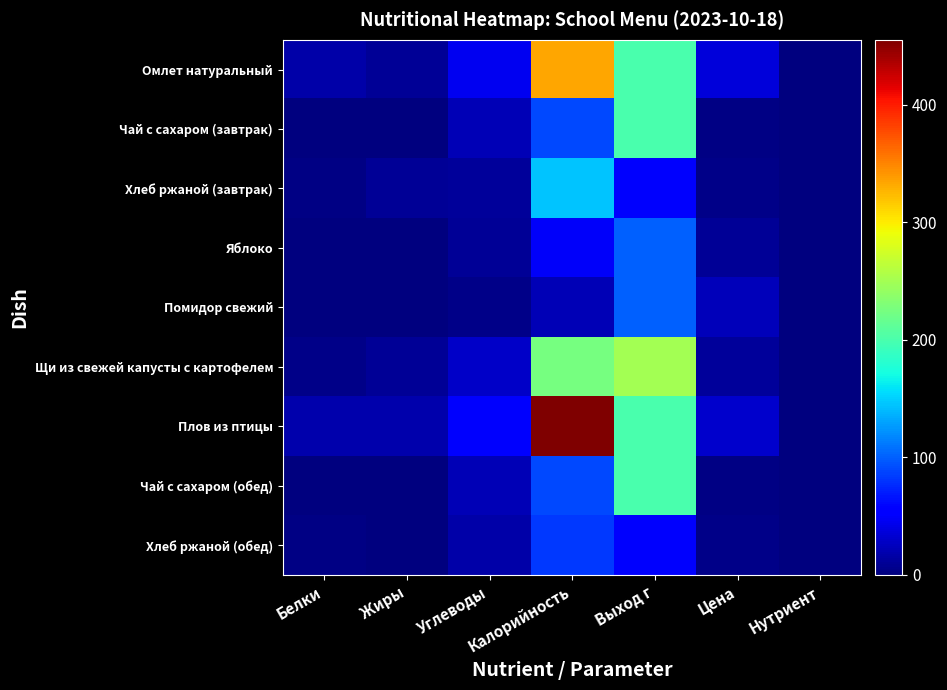

Reading right to left, list all the values displayed in this chart.

Омлет натуральный: Нутриент=0.0	Цена=36.5	Выход г=200.0	Калорийность=333.0	Углеводы=45.0	Жиры=9.0	Белки=16.0
Чай с сахаром (завтрак): Нутриент=0.0	Цена=2.5	Выход г=200.0	Калорийность=89.0	Углеводы=22.0	Жиры=0.0	Белки=0.0
Хлеб ржаной (завтрак): Нутриент=0.0	Цена=3.8	Выход г=50.0	Калорийность=144.0	Углеводы=12.0	Жиры=9.0	Белки=2.0
Яблоко: Нутриент=0.0	Цена=10.0	Выход г=100.0	Калорийность=49.0	Углеводы=10.0	Жиры=1.0	Белки=1.0
Помидор свежий: Нутриент=0.0	Цена=23.2	Выход г=100.0	Калорийность=22.0	Углеводы=4.0	Жиры=0.0	Белки=1.0
Щи из свежей капусты с картофелем: Нутриент=0.0	Цена=11.8	Выход г=250.0	Калорийность=225.0	Углеводы=29.0	Жиры=9.0	Белки=5.0
Плов из птицы: Нутриент=0.0	Цена=31.0	Выход г=200.0	Калорийность=455.0	Углеводы=50.0	Жиры=19.0	Белки=18.0
Чай с сахаром (обед): Нутриент=0.0	Цена=2.5	Выход г=200.0	Калорийность=89.0	Углеводы=22.0	Жиры=0.0	Белки=0.0
Хлеб ржаной (обед): Нутриент=0.0	Цена=3.8	Выход г=50.0	Калорийность=83.0	Углеводы=17.0	Жиры=0.0	Белки=3.0